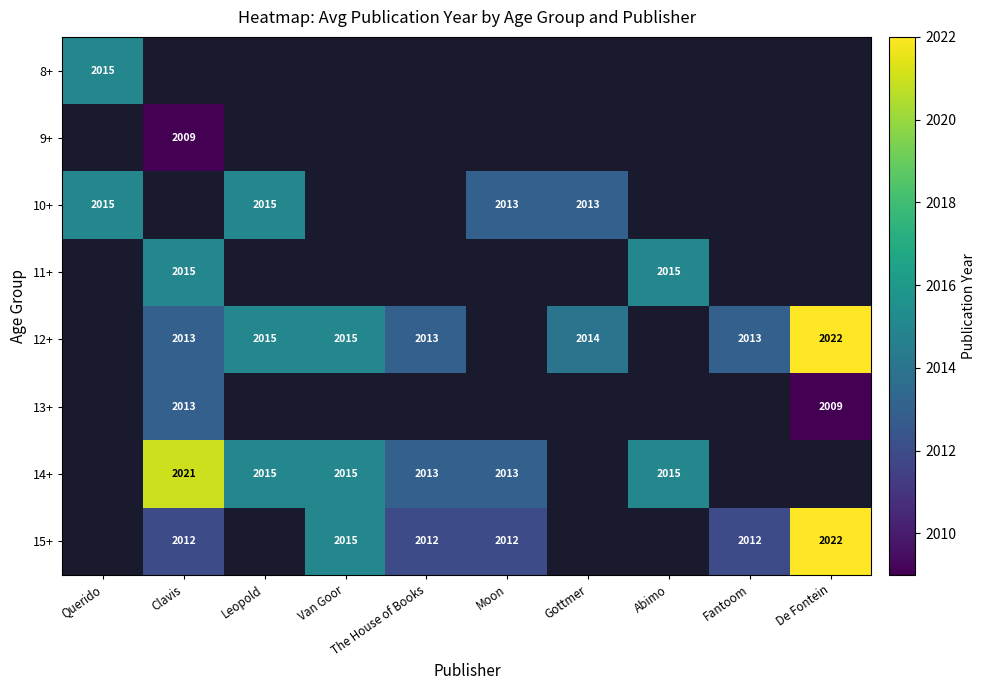

Is it true that 15+ equals 2022 at De Fontein?

True